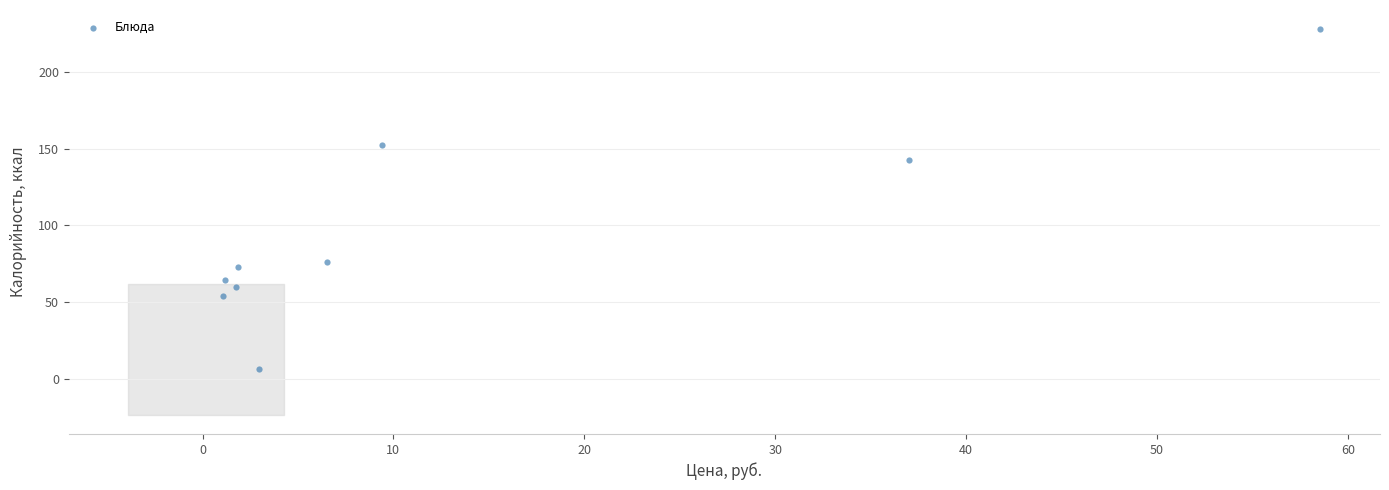

What is the average Y value?

95.3